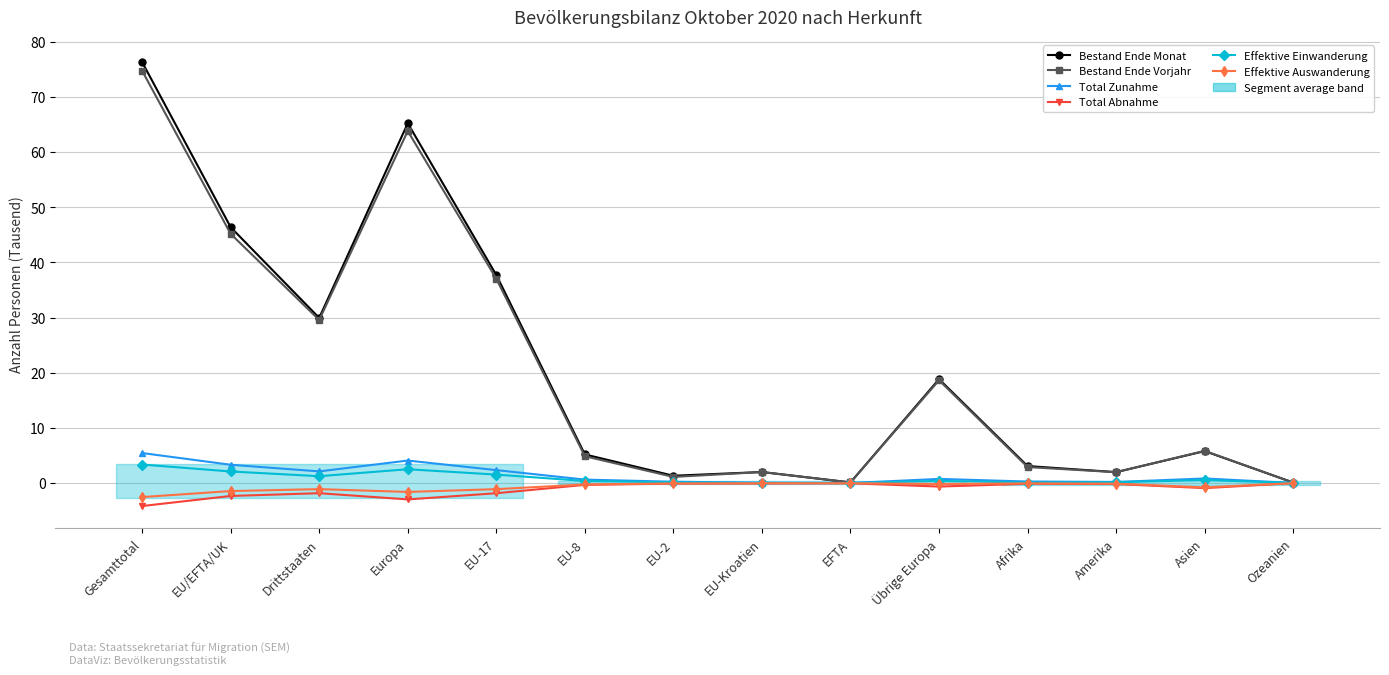

Reading left to right, extract all data points from this chart.

Bestand Ende Monat: 76.3	46.4	29.9	65.2	37.7	5.2	1.3	2.0	0.1	18.8	3.1	2.0	5.8	0.1
Bestand Ende Vorjahr: 74.8	45.2	29.6	63.8	37.0	4.9	1.1	2.0	0.1	18.6	2.9	2.0	5.8	0.1
Total Zunahme: 5.5	3.3	2.1	4.1	2.4	0.6	0.2	0.1	0.0	0.8	0.3	0.2	0.8	0.0
Total Abnahme: -4.2	-2.3	-1.8	-3.0	-1.8	-0.3	-0.1	-0.1	-0.0	-0.6	-0.1	-0.2	-0.9	-0.0
Effektive Einwanderung: 3.4	2.1	1.3	2.5	1.5	0.4	0.1	0.0	0.0	0.4	0.1	0.2	0.6	0.0
Effektive Auswanderung: -2.5	-1.4	-1.1	-1.6	-1.1	-0.2	-0.1	-0.0	-0.0	-0.2	-0.1	-0.1	-0.8	-0.0